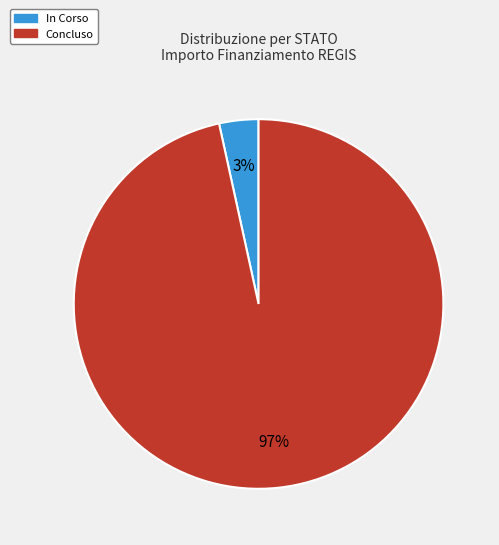

Do In Corso and Concluso together represent more than half of the pie?

Yes